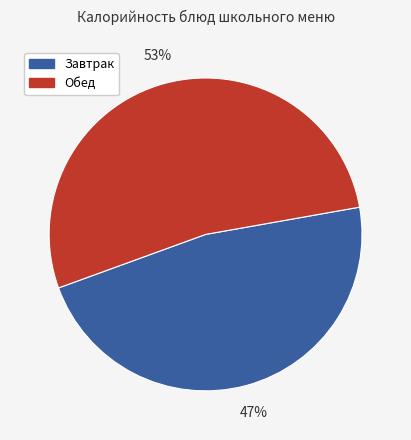

To the nearest percent, what is the difference between the largest and smallest slice percentages?

6%